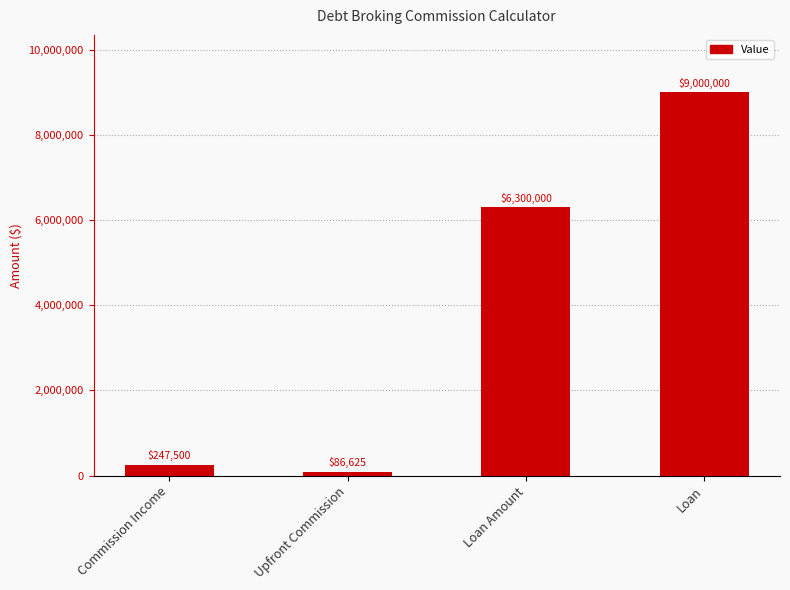

What is the label of the 3rd bar from the right?

Upfront Commission